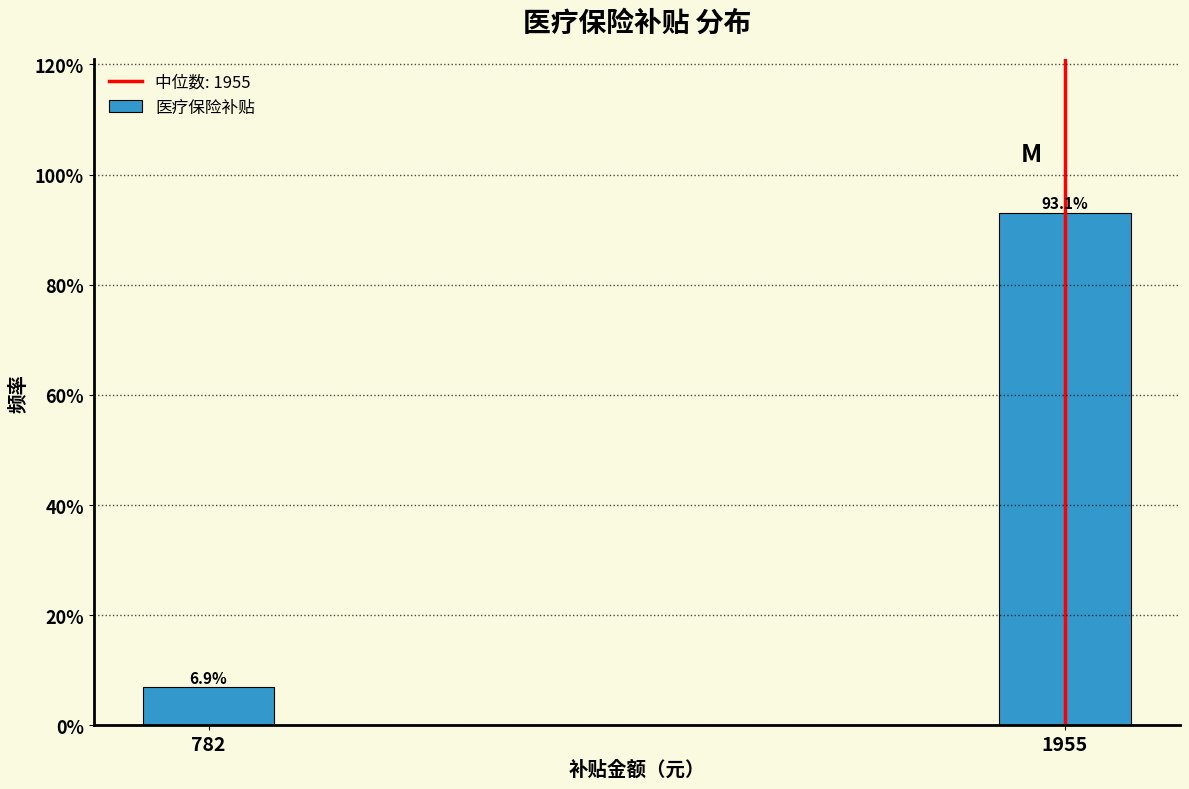

Reading left to right, what are all the values shown in this chart?

782=6.9	1955=93.1